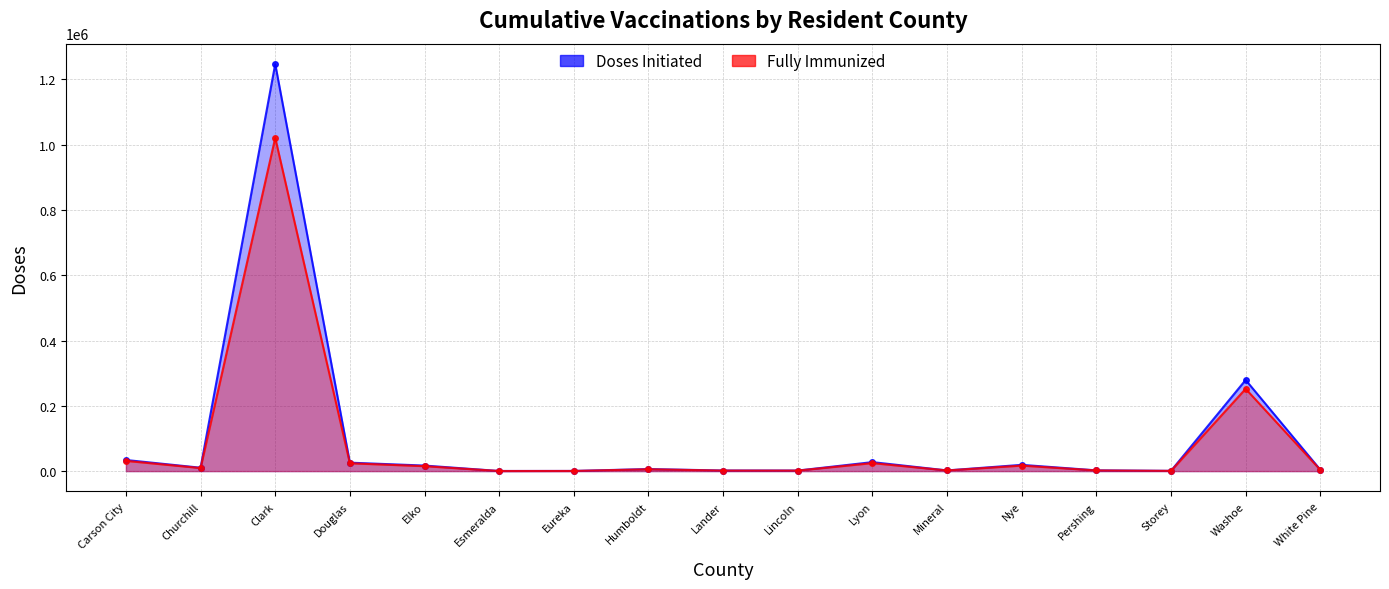

Between Washoe and Elko, which is larger?

Washoe